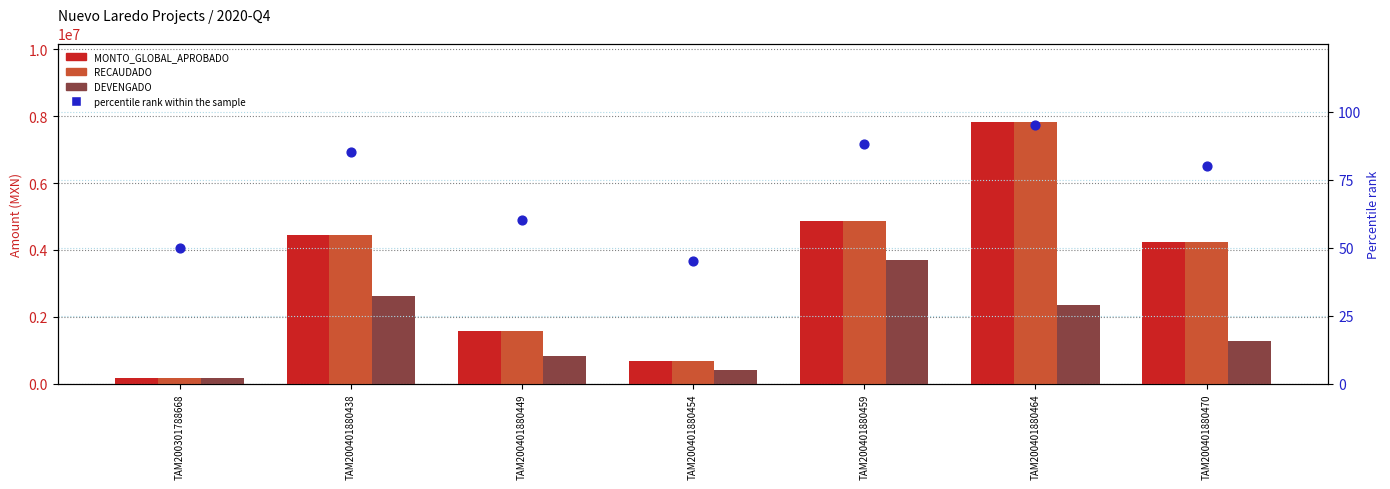

What are all the series names shown in the legend?

MONTO_GLOBAL_APROBADO, RECAUDADO, DEVENGADO, percentile rank within the sample